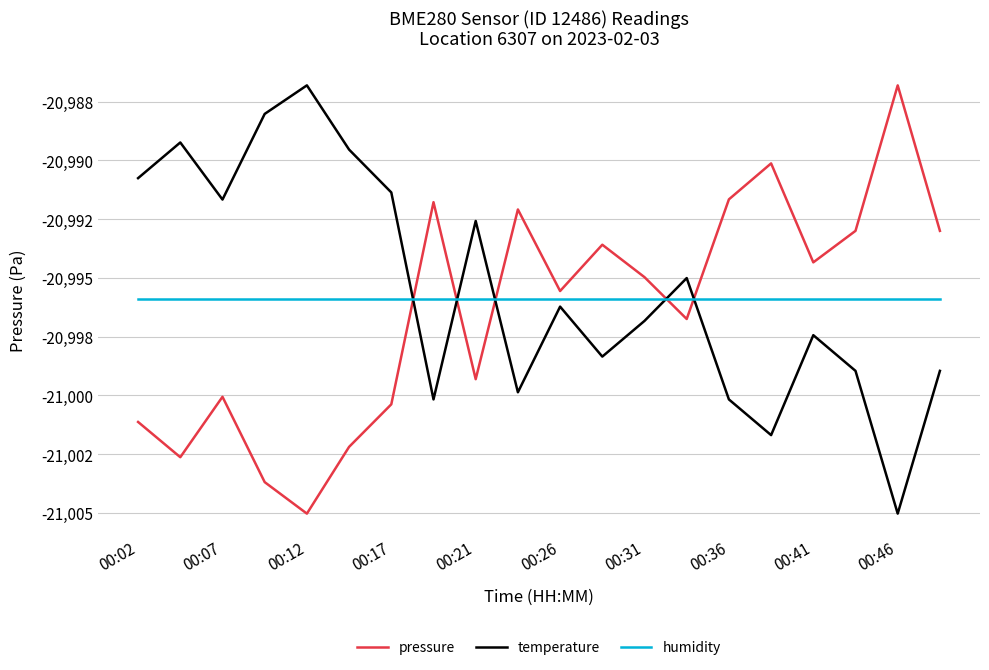

True or false: humidity and temperature cross at least once.

True